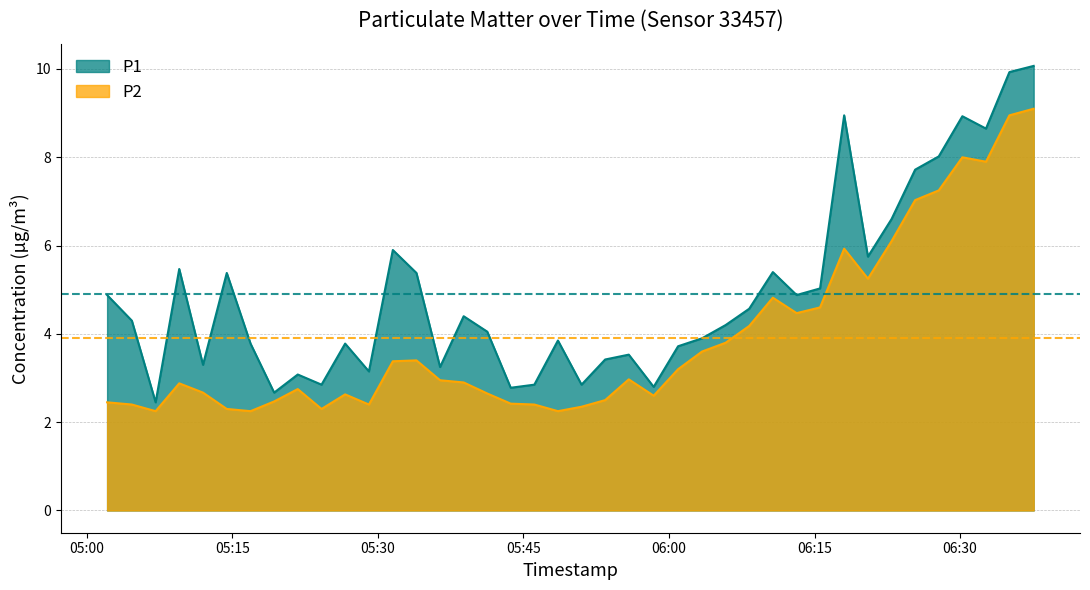

What is the difference between the maximum and second lowest values in the P1 series?

7.4